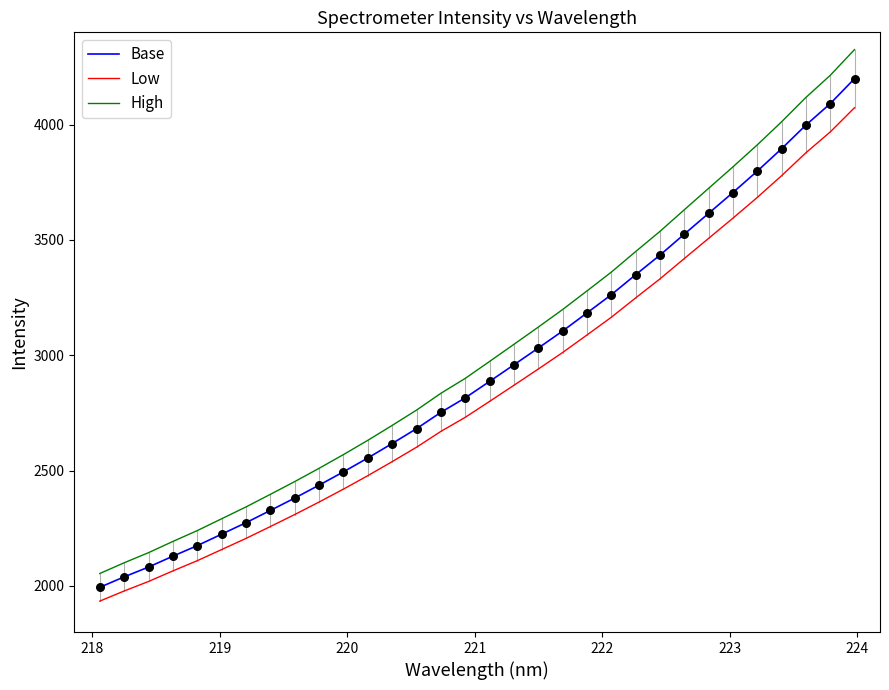

What is the maximum value for Base?

4199.1